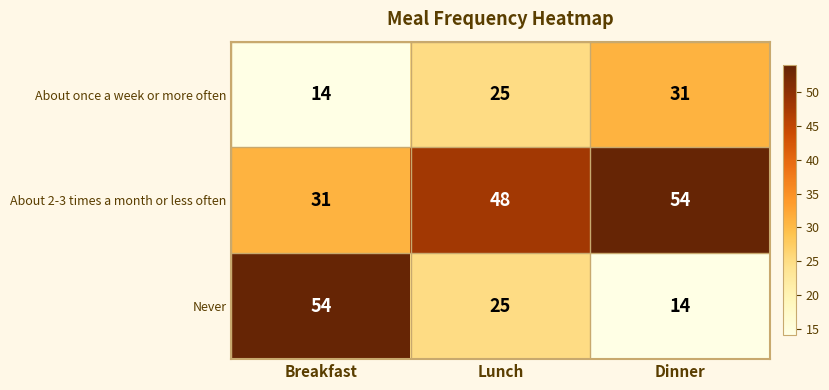

Reading left to right, transcribe all the data shown in this chart.

About once a week or more often: Breakfast=14	Lunch=25	Dinner=31
About 2-3 times a month or less often: Breakfast=31	Lunch=48	Dinner=54
Never: Breakfast=54	Lunch=25	Dinner=14